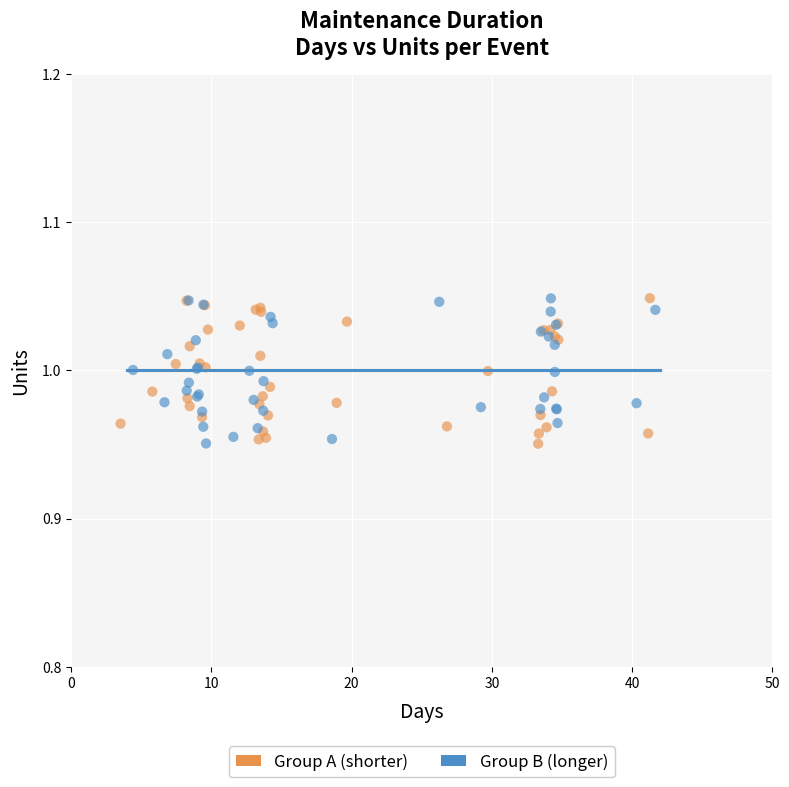

What are all the series names shown in the legend?

Group A (shorter), Group B (longer)